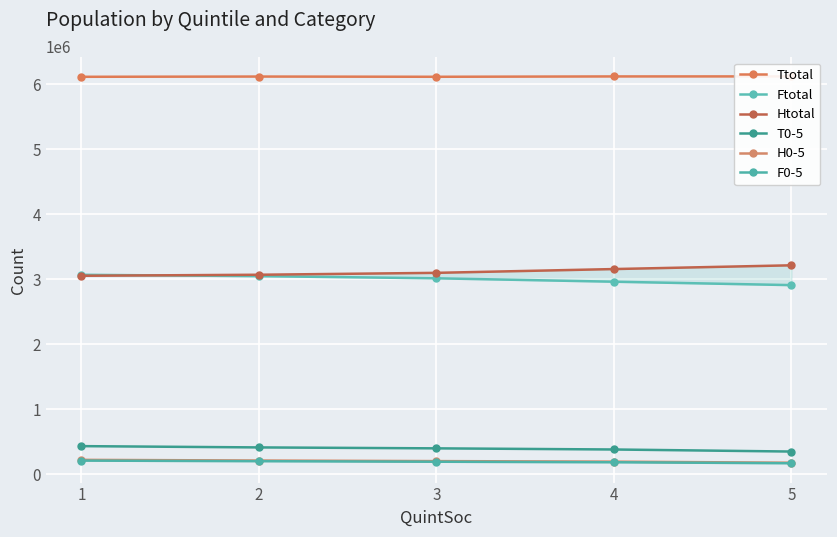

Between 2 and 5, which series saw the biggest shift?

Htotal